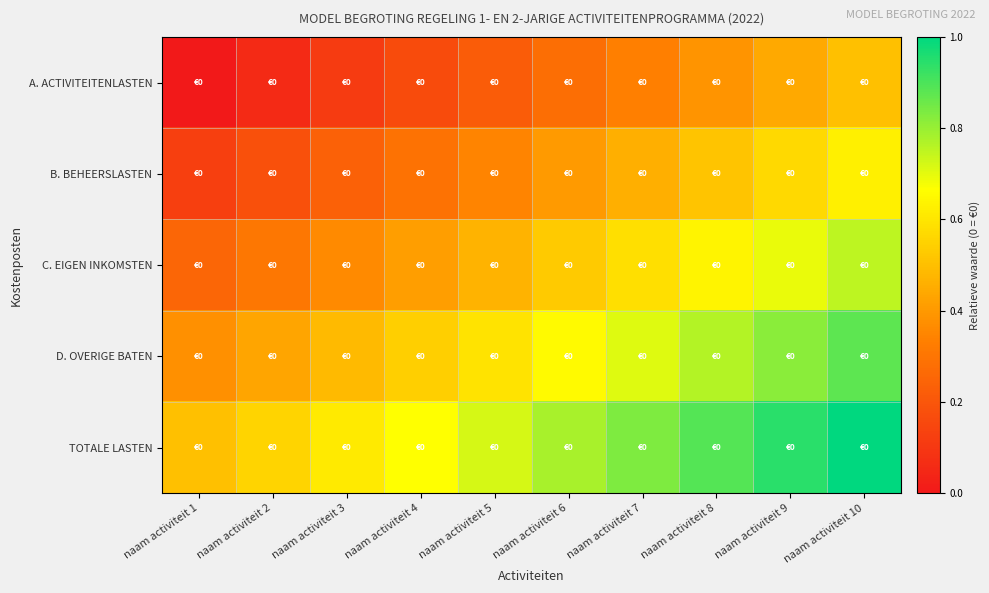

What is the spread (max minus min) of values at naam activiteit 2?

0.5